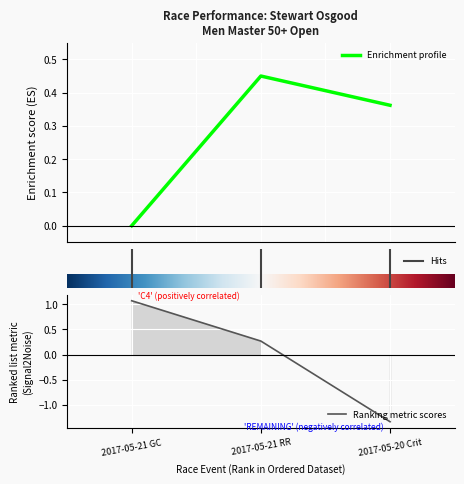

Reading right to left, transcribe all the data shown in this chart.

Place: -1.3	0.3	1.1
Points: 0.4	0.5	0.0